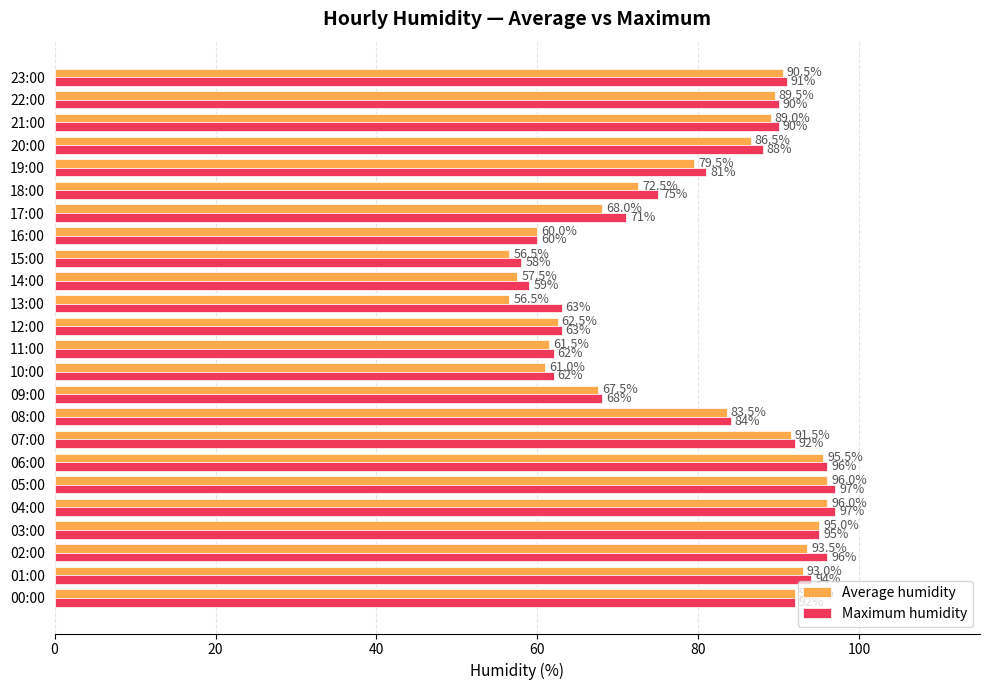

What is the maximum value for Maximum humidity?

97.0